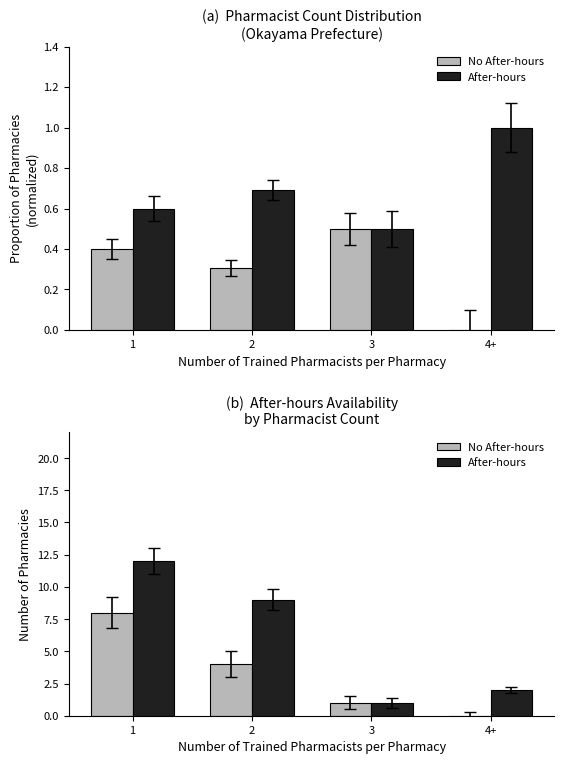

What is the average value of the No After-hours series?

3